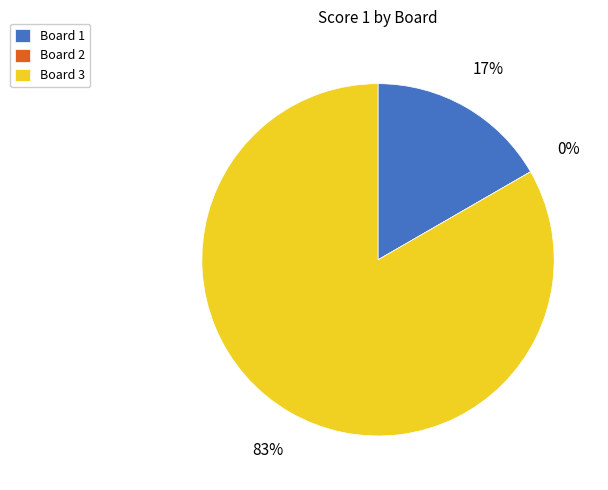

Which has a higher value, Board 1 or Board 3?

Board 3